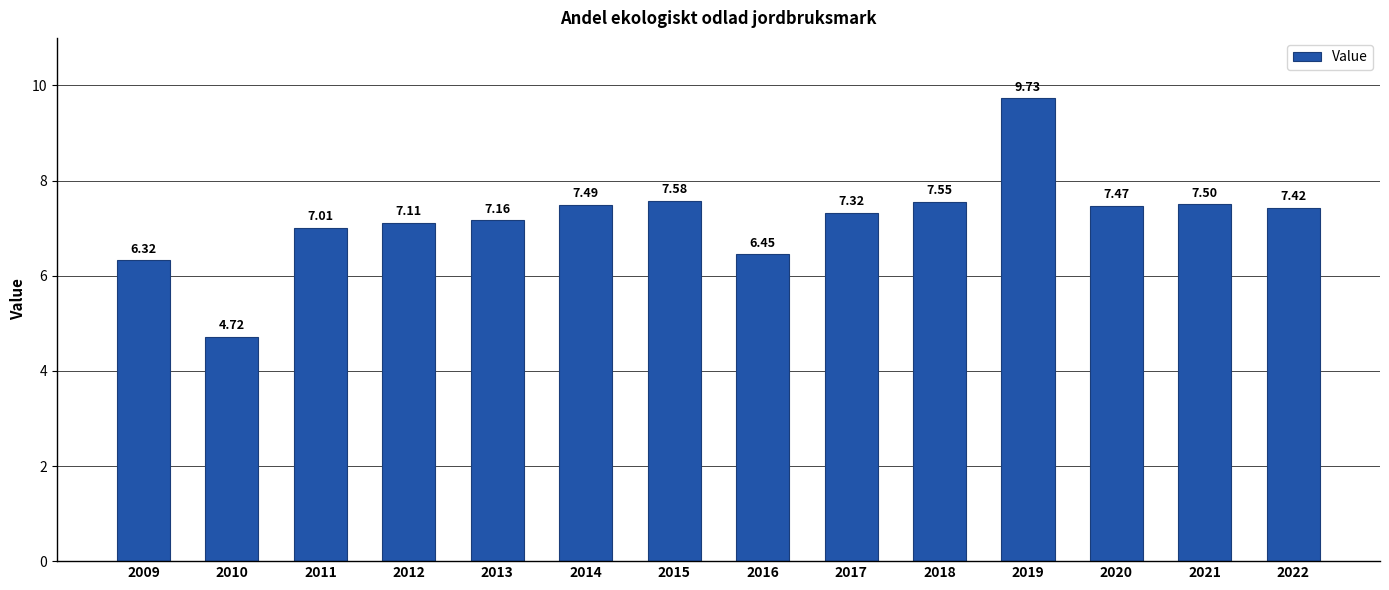

List the labels in order of value, smallest first.

2010, 2009, 2016, 2011, 2012, 2013, 2017, 2022, 2020, 2014, 2021, 2018, 2015, 2019